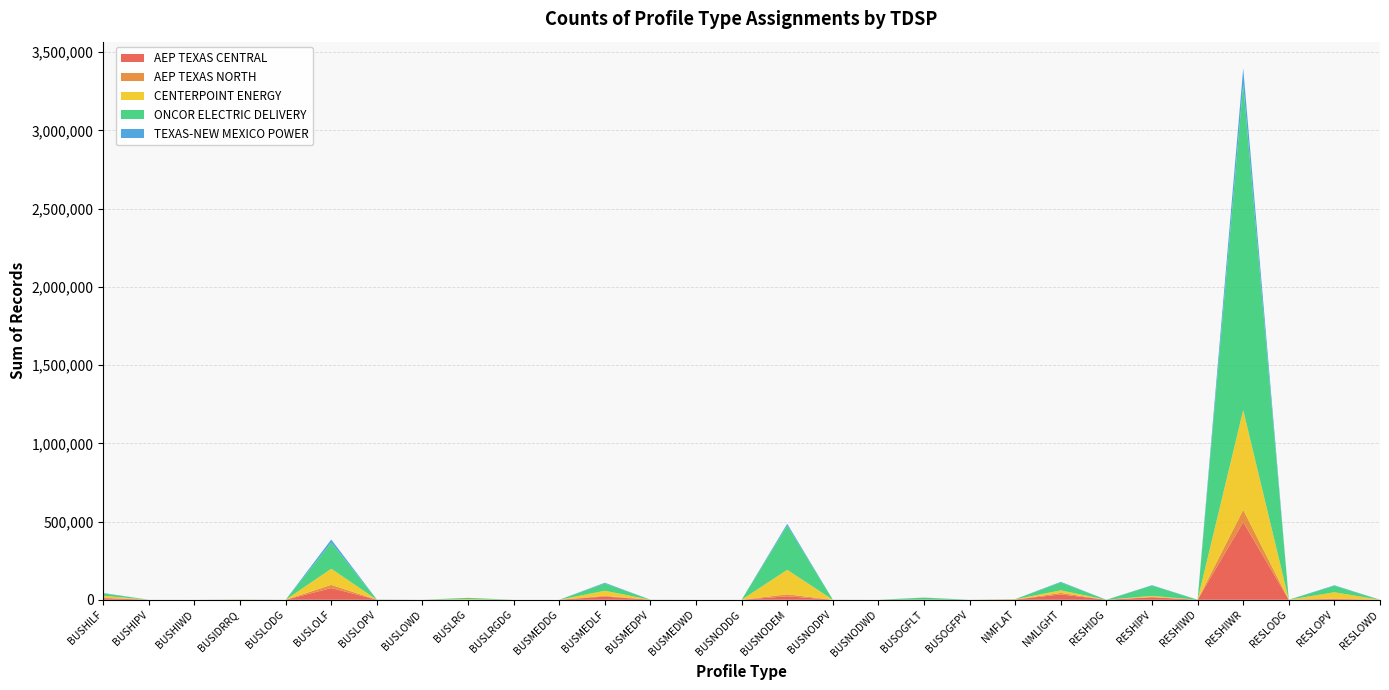

Reading left to right, extract all data points from this chart.

AEP TEXAS CENTRAL: BUSHILF=10281	BUSHIPV=18	BUSHIWD=4	BUSIDRRQ=127	BUSLODG=2	BUSLOLF=74761	BUSLOPV=176	BUSLOWD=19	BUSLRG=649	BUSLRGDG=1	BUSMEDDG=1	BUSMEDLF=20180	BUSMEDPV=64	BUSMEDWD=7	BUSNODDG=0	BUSNODEM=22224	BUSNODPV=25	BUSNODWD=0	BUSOGFLT=787	BUSOGFPV=0	NMFLAT=1349	NMLIGHT=33968	RESHIDG=0	RESHIPV=15756	RESHIWD=30	RESHIWR=496799	RESLODG=0	RESLOPV=4954	RESLOWD=7
AEP TEXAS NORTH: BUSHILF=2880	BUSHIPV=6	BUSHIWD=1	BUSIDRRQ=103	BUSLODG=0	BUSLOLF=20424	BUSLOPV=69	BUSLOWD=8	BUSLRG=237	BUSLRGDG=0	BUSMEDDG=0	BUSMEDLF=4859	BUSMEDPV=6	BUSMEDWD=2	BUSNODDG=0	BUSNODEM=12536	BUSNODPV=14	BUSNODWD=2	BUSOGFLT=902	BUSOGFPV=0	NMFLAT=76	NMLIGHT=9741	RESHIDG=0	RESHIPV=2254	RESHIWD=29	RESHIWR=78529	RESLODG=0	RESLOPV=1966	RESLOWD=8
CENTERPOINT ENERGY: BUSHILF=12236	BUSHIPV=13	BUSHIWD=0	BUSIDRRQ=827	BUSLODG=5	BUSLOLF=103259	BUSLOPV=183	BUSLOWD=1	BUSLRG=3888	BUSLRGDG=0	BUSMEDDG=5	BUSMEDLF=32457	BUSMEDPV=69	BUSMEDWD=0	BUSNODDG=0	BUSNODEM=156659	BUSNODPV=56	BUSNODWD=0	BUSOGFLT=56	BUSOGFPV=0	NMFLAT=1810	NMLIGHT=16224	RESHIDG=5	RESHIPV=6703	RESHIWD=3	RESHIWR=637170	RESLODG=41	RESLOPV=40998	RESLOWD=5
ONCOR ELECTRIC DELIVERY: BUSHILF=15397	BUSHIPV=56	BUSHIWD=3	BUSIDRRQ=234	BUSLODG=4	BUSLOLF=165890	BUSLOPV=765	BUSLOWD=10	BUSLRG=7322	BUSLRGDG=10	BUSMEDDG=2	BUSMEDLF=46515	BUSMEDPV=231	BUSMEDWD=3	BUSNODDG=1	BUSNODEM=282443	BUSNODPV=293	BUSNODWD=17	BUSOGFLT=11639	BUSOGFPV=2	NMFLAT=758	NMLIGHT=50746	RESHIDG=76	RESHIPV=65914	RESHIWD=151	RESHIWR=2082545	RESLODG=65	RESLOPV=41162	RESLOWD=38
TEXAS-NEW MEXICO POWER: BUSHILF=2338	BUSHIPV=2	BUSHIWD=1	BUSIDRRQ=461	BUSLODG=0	BUSLOLF=20505	BUSLOPV=68	BUSLOWD=3	BUSLRG=0	BUSLRGDG=0	BUSMEDDG=0	BUSMEDLF=4779	BUSMEDPV=6	BUSMEDWD=0	BUSNODDG=0	BUSNODEM=11972	BUSNODPV=17	BUSNODWD=0	BUSOGFLT=476	BUSOGFPV=0	NMFLAT=138	NMLIGHT=3907	RESHIDG=0	RESHIPV=2515	RESHIWD=9	RESHIWR=102947	RESLODG=0	RESLOPV=3370	RESLOWD=2